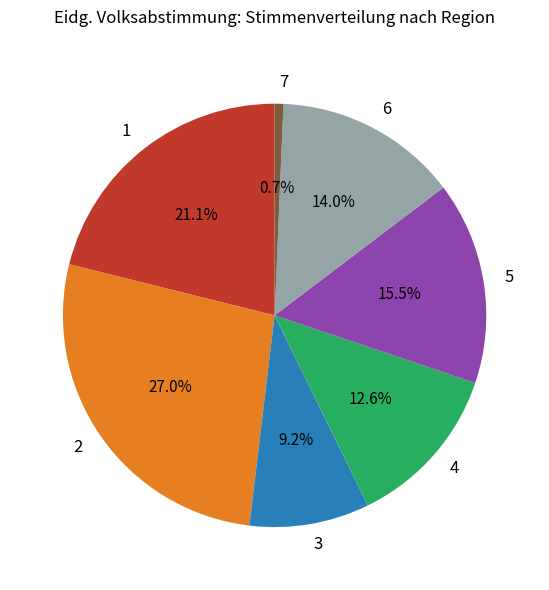

What is the smallest slice in the pie chart?

7